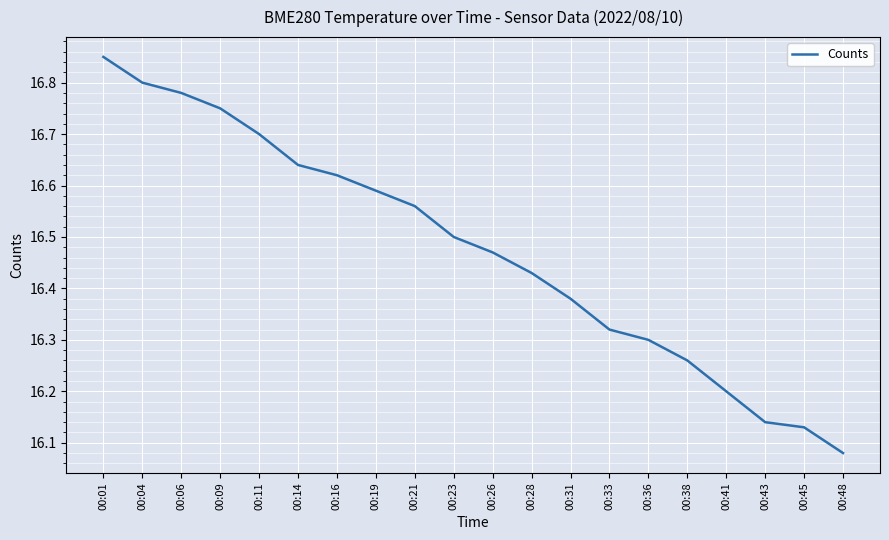

How many values are between 16 and 17?

20